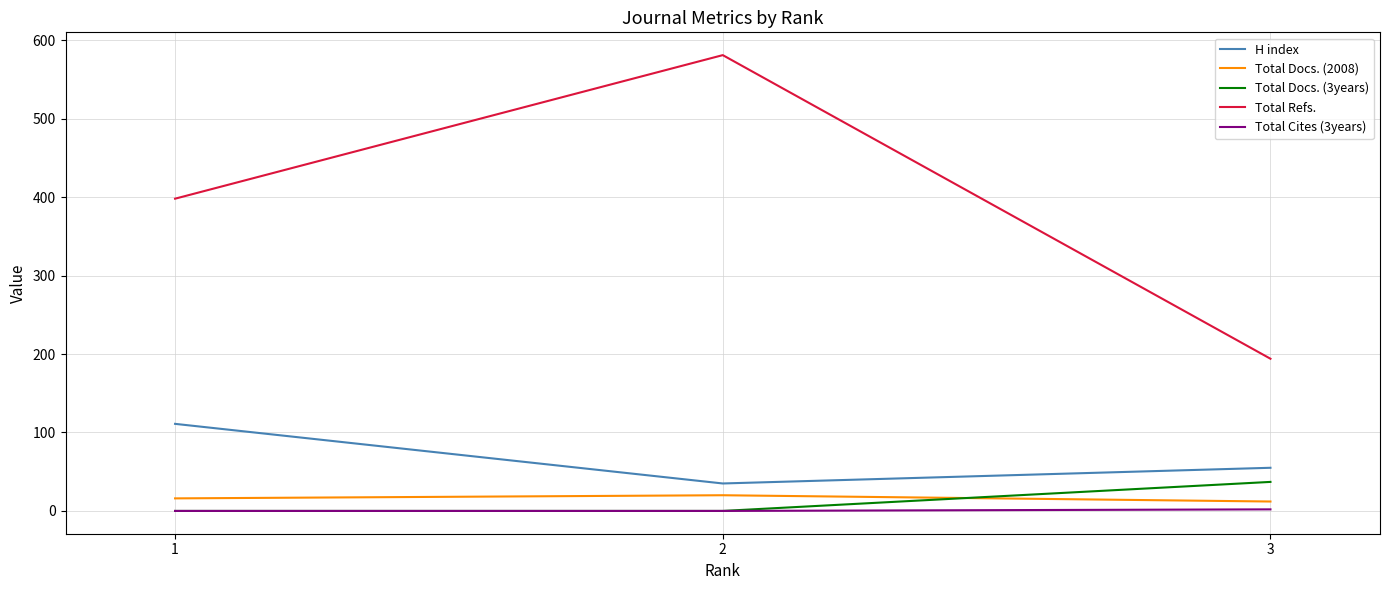

What is the maximum value shown in the chart?

581